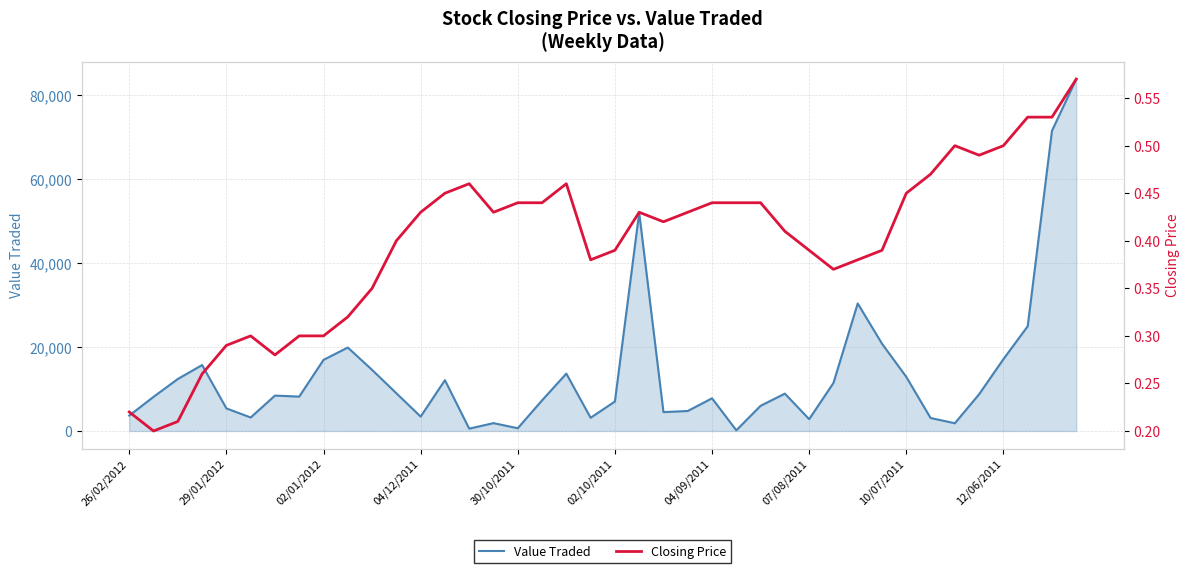

The Value Traded series shows 17122 at 12/06/2011. True or false?

True